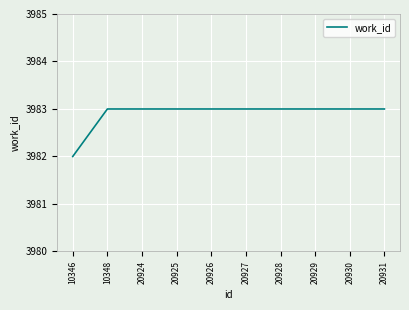

Is it true that the value at 20927 is 3983?

True